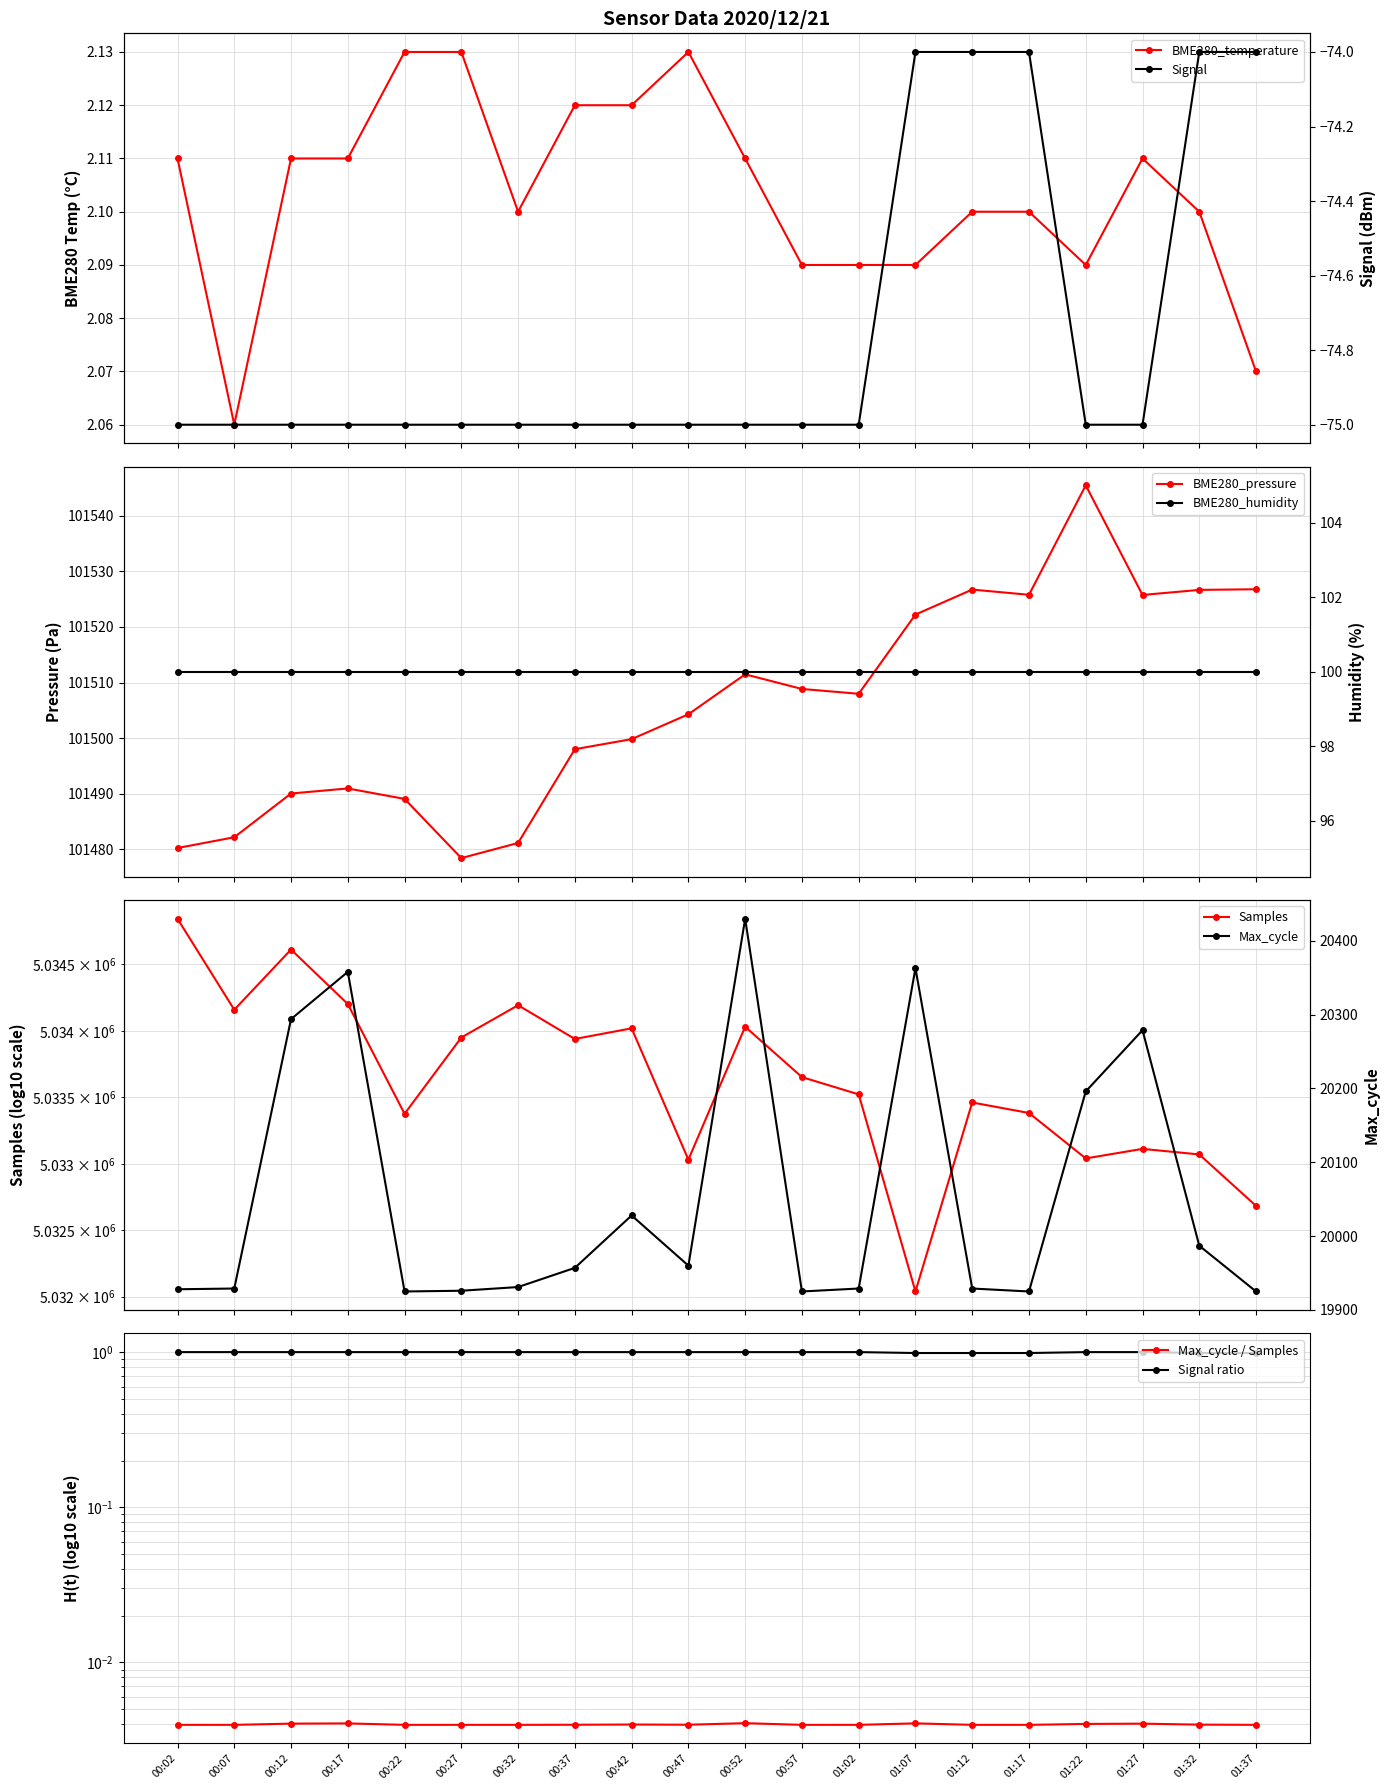

Which label corresponds to the smallest value in the chart?

01:07